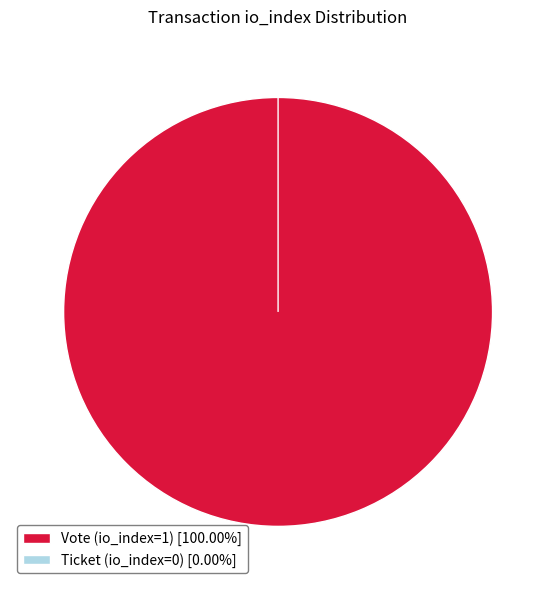

Rank the categories by value from highest to lowest.

Vote (io_index=1), Ticket (io_index=0)